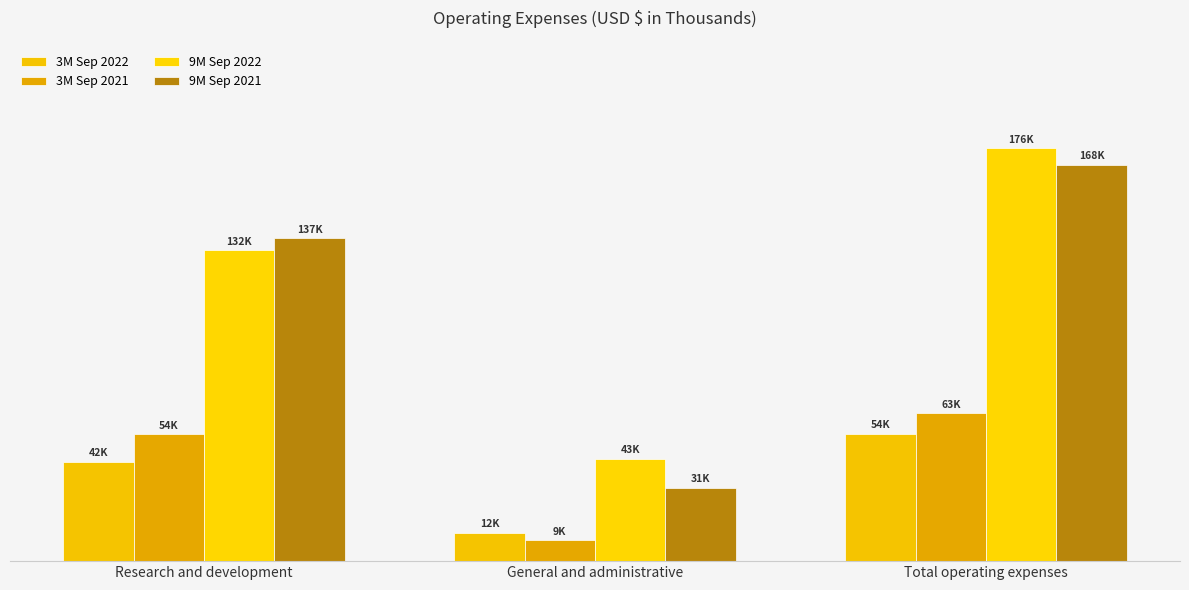

Does the chart contain stacked bars?

No